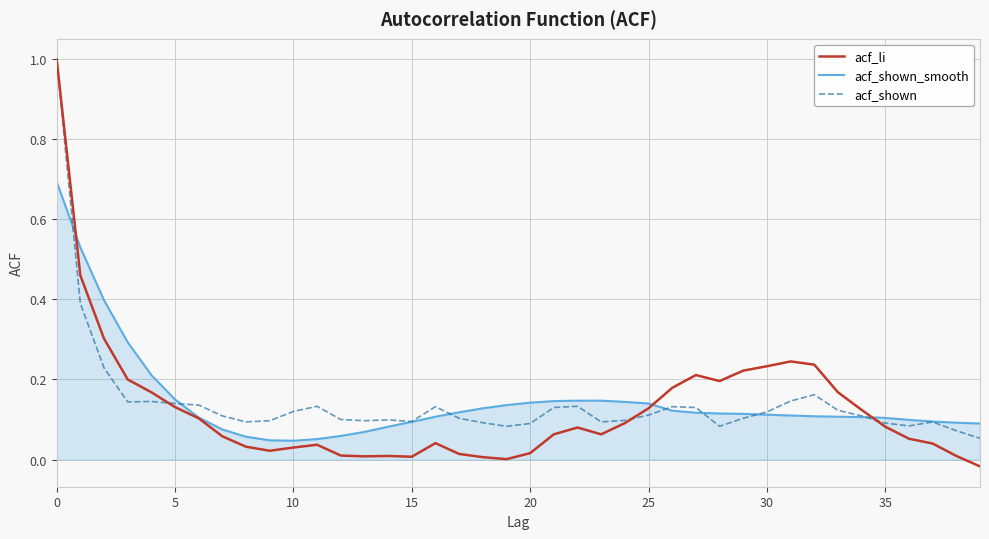

True or false: acf_shown has more than 2 points higher than both neighbors.

True